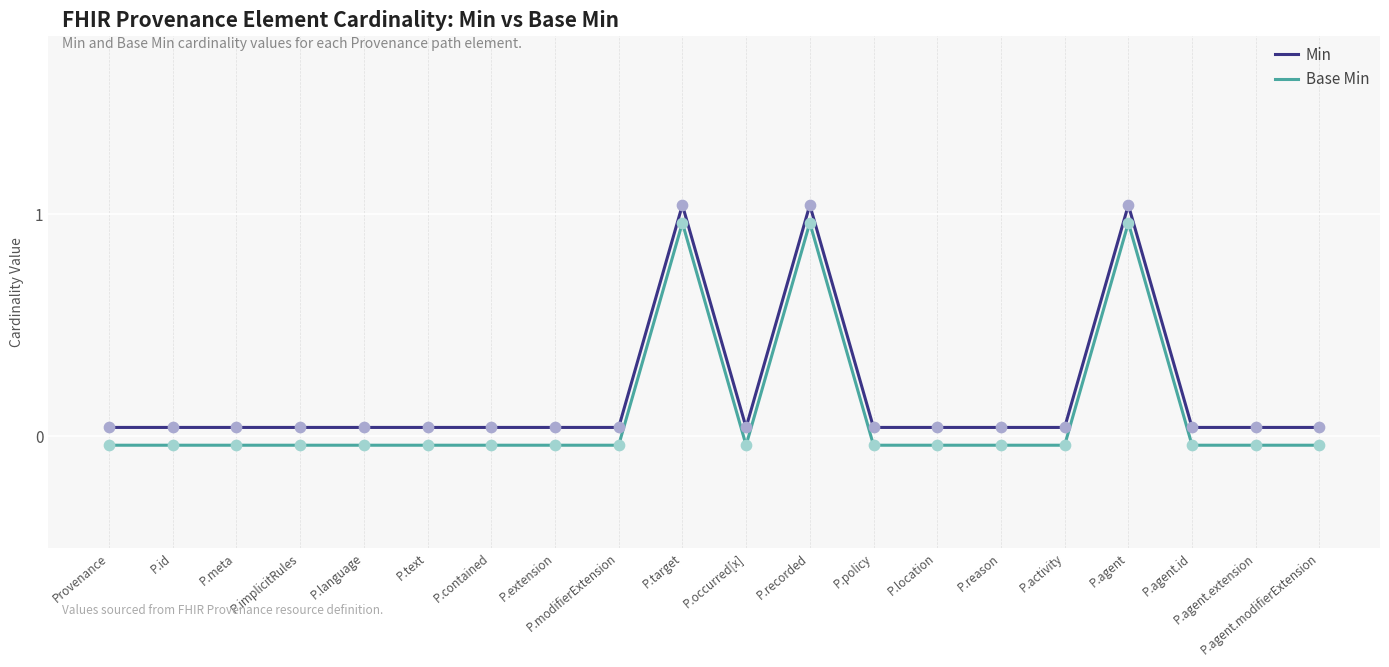

At how many categories does at least one series exceed 0?

20